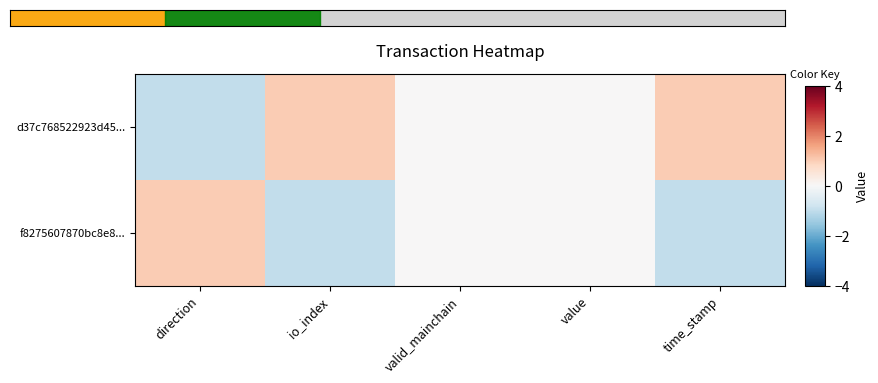

Rank the series by their maximum value, from lowest to highest.

d37c768522923d45..., f8275607870bc8e8...